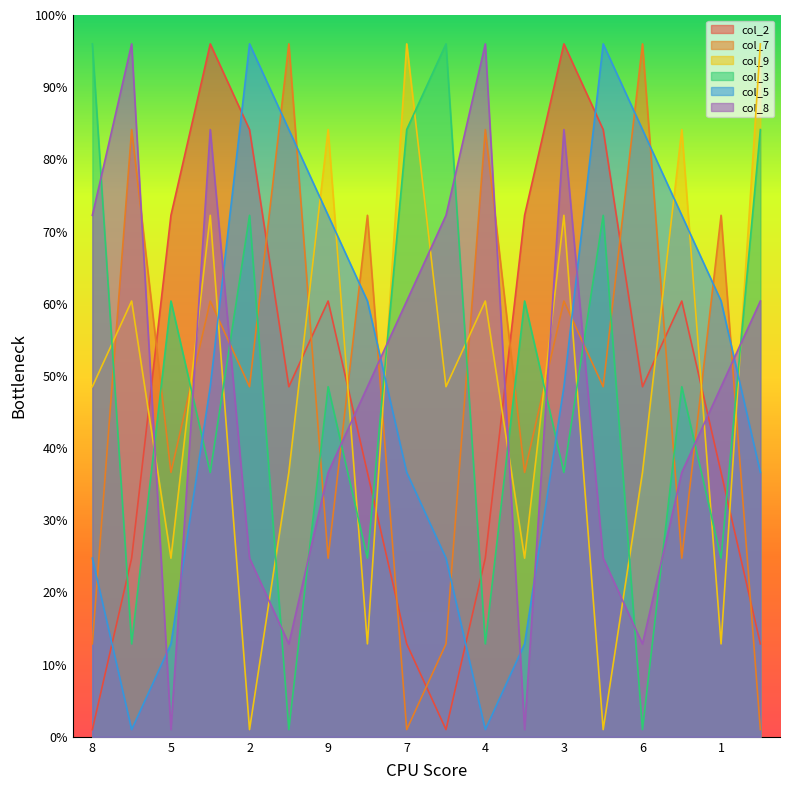

Which category has the highest value in the col_5 series?

2